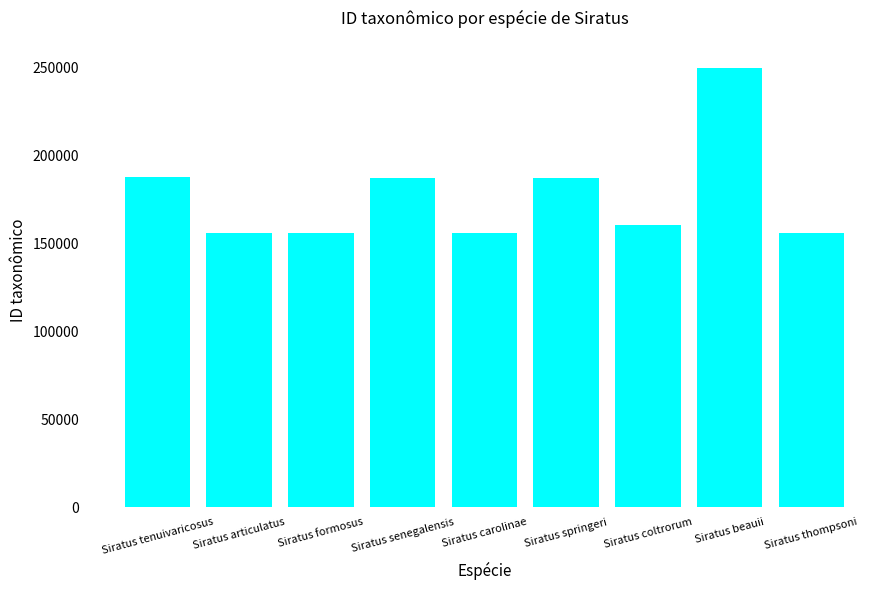

What is the label of the 8th bar from the left?

Siratus beauii